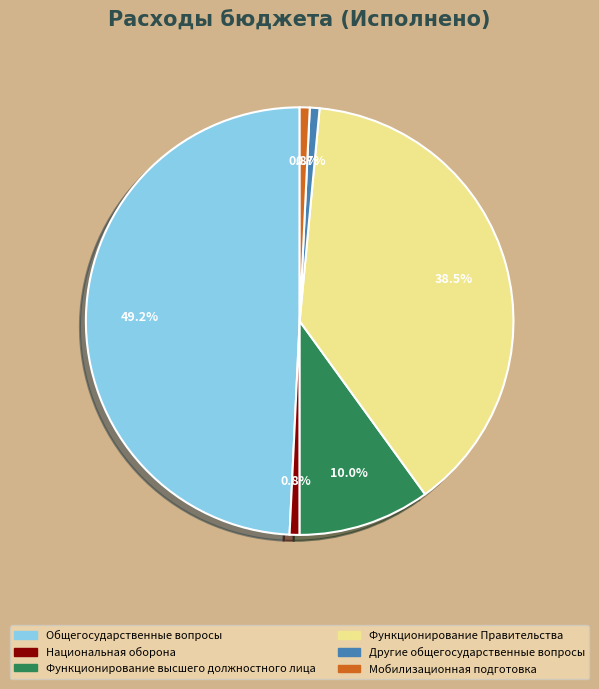

How many segments does this pie chart have?

6